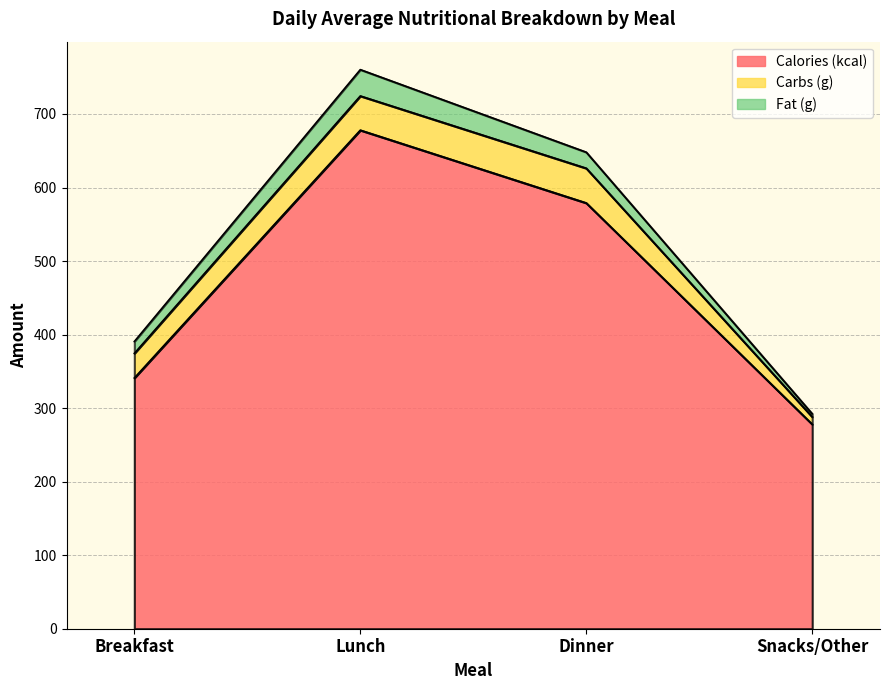

What are all the series names shown in the legend?

Calories (kcal), Carbs (g), Fat (g)